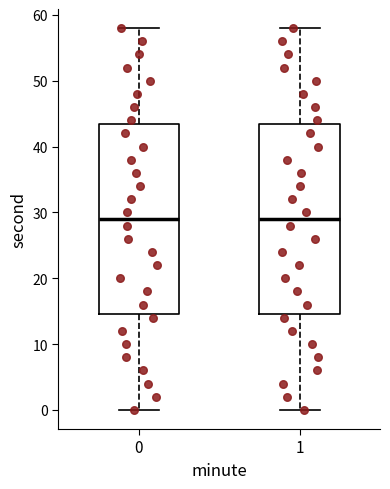

Reading left to right, read every box against the y-axis: the position of its median line, the range the box covers, and the ends of its whiskers. The values are not printed on the chart, so give them approximately, as read against the axis.

0: median 29, box 15 to 44, whiskers 0 to 58
1: median 29, box 15 to 44, whiskers 0 to 58